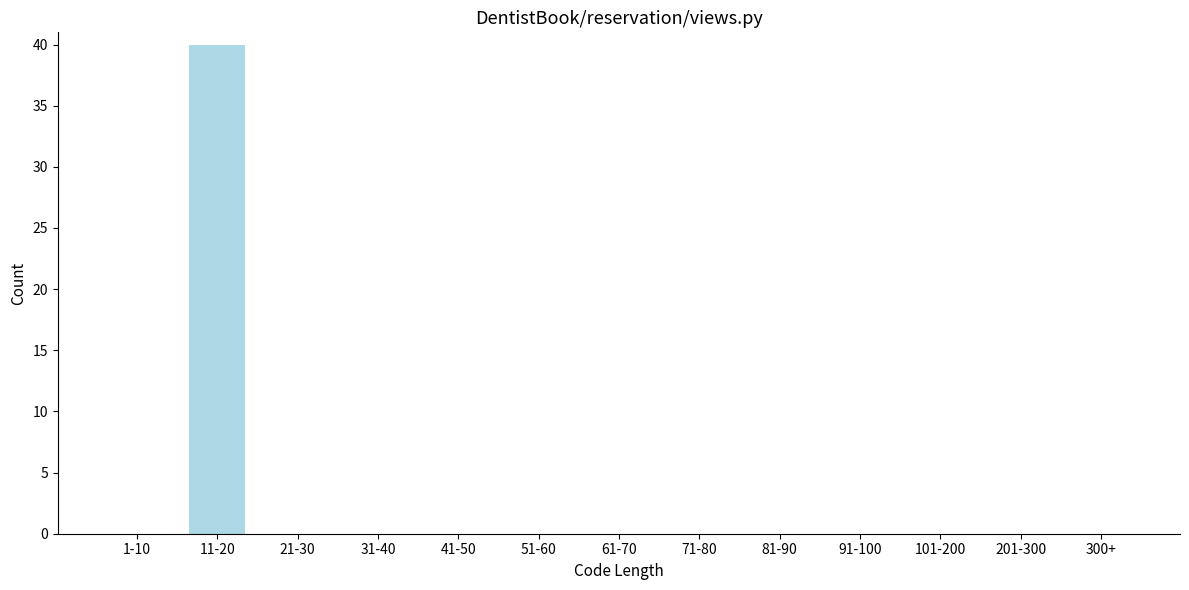

Reading left to right, extract all data points from this chart.

1-10=0	11-20=40	21-30=0	31-40=0	41-50=0	51-60=0	61-70=0	71-80=0	81-90=0	91-100=0	101-200=0	201-300=0	300+=0